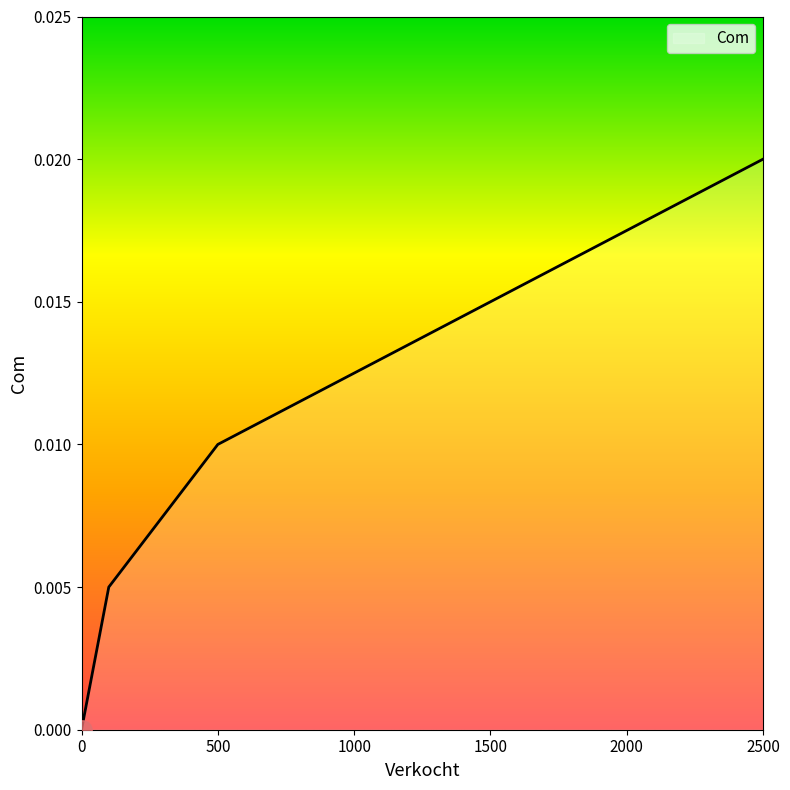

True or false: the data has more than 0 interior local peaks.

False